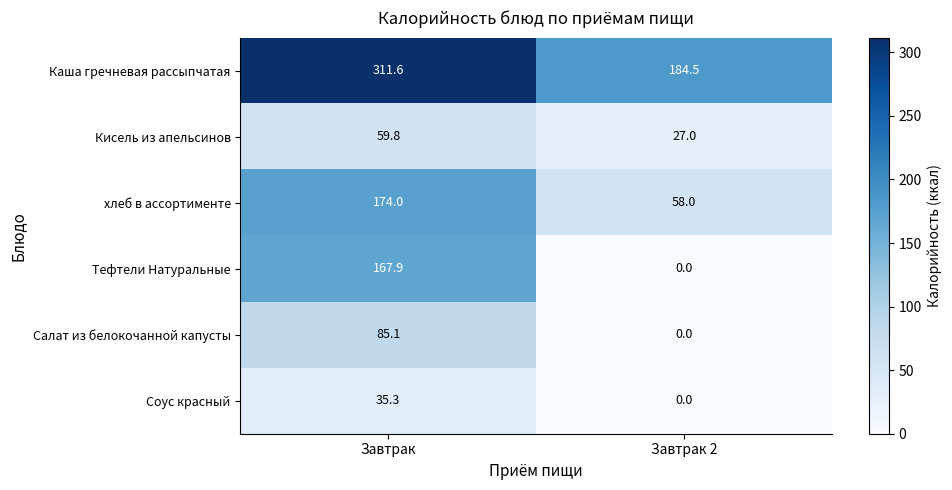

Which category has the lowest value across all series?

Завтрак 2